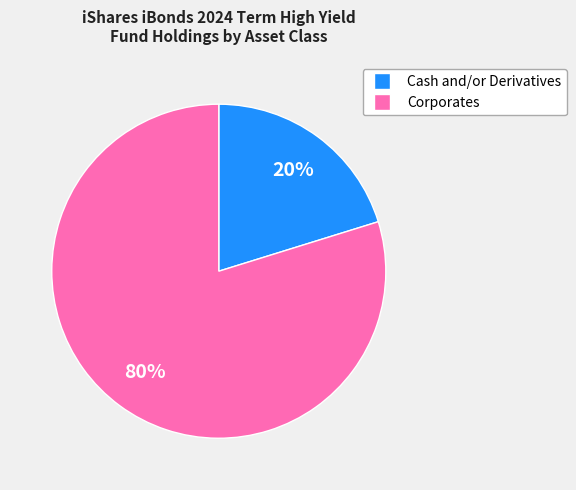

To the nearest percent, what is the average slice percentage?

50%